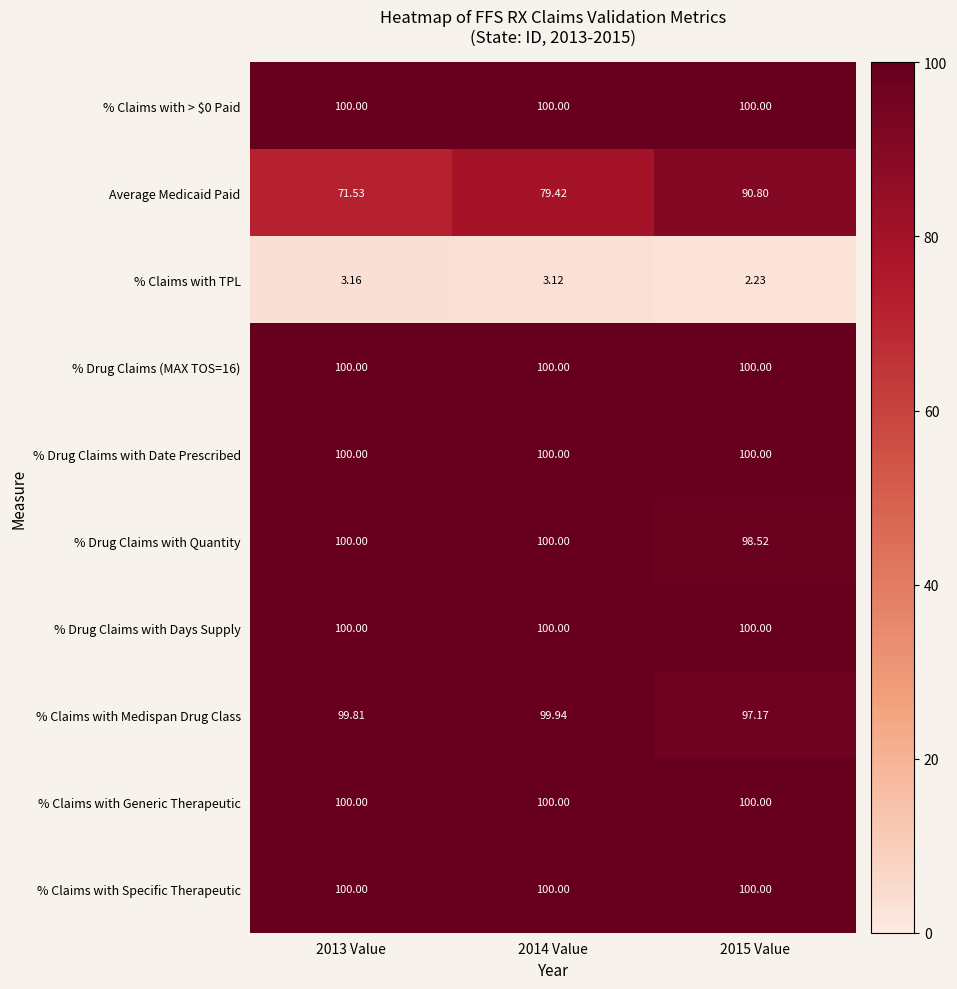

Which series changed the most between 2014 Value and 2015 Value?

Average Medicaid Paid